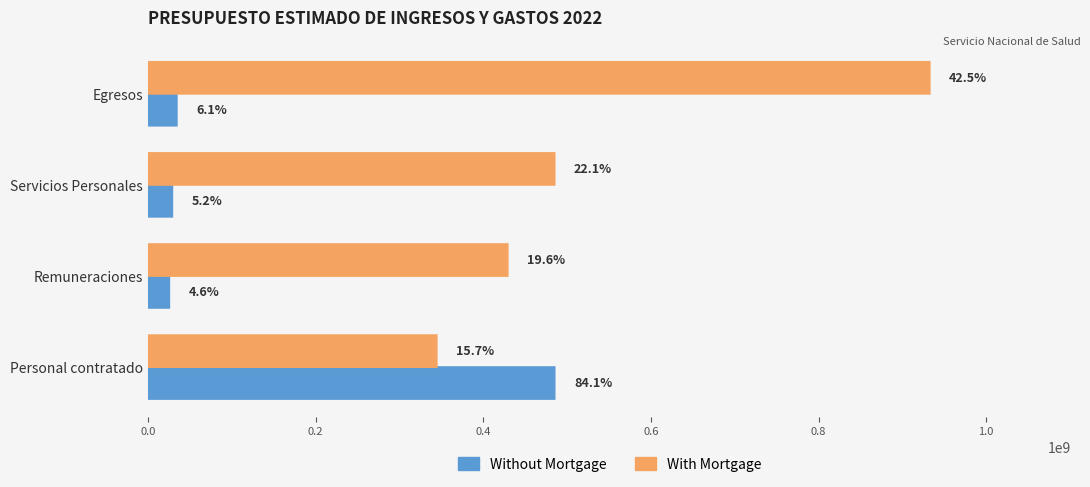

What are all the series names shown in the legend?

Without Mortgage, With Mortgage